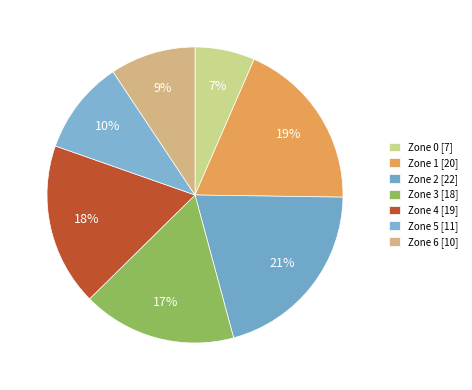

The Zone 6 slice represents 1% of the pie. True or false?

False